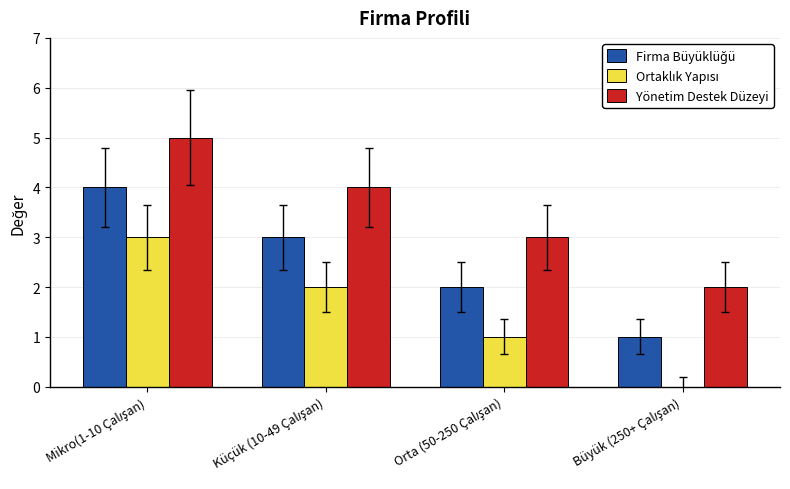

How many Yönetim Destek Düzeyi values are between 3 and 5?

3